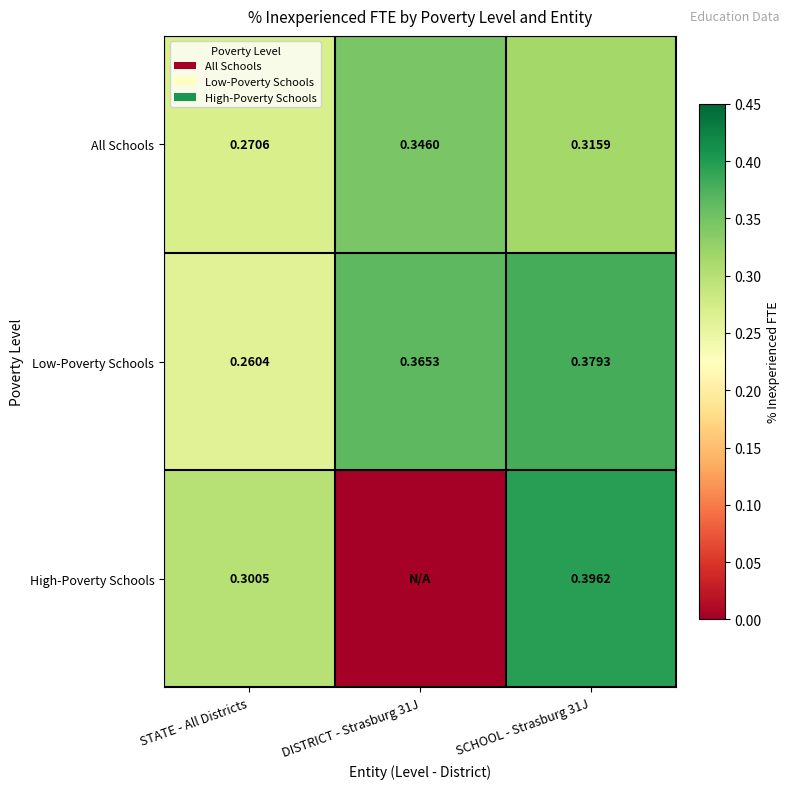

At which category is the sum across all series the highest?

SCHOOL - Strasburg 31J